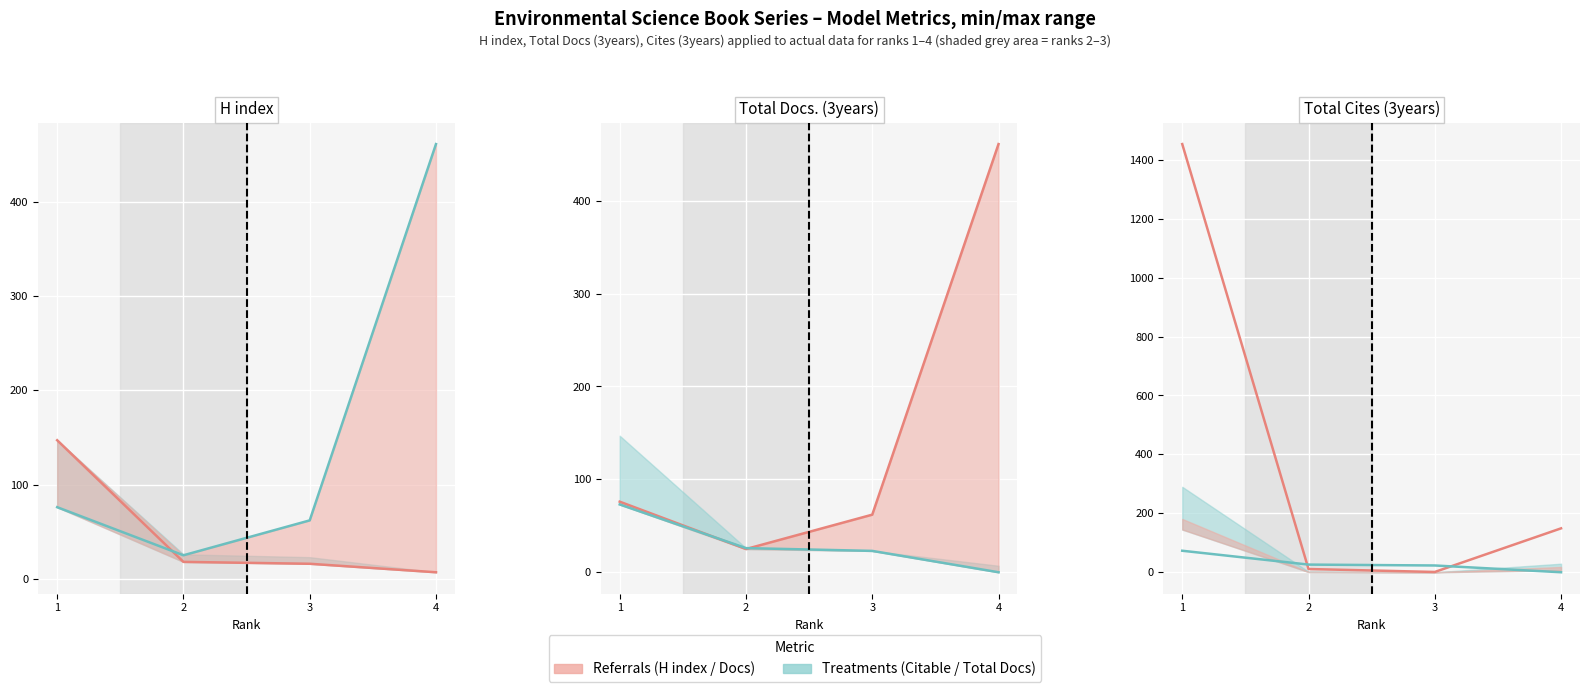

At which category does the chart reach its minimum across all series?

4